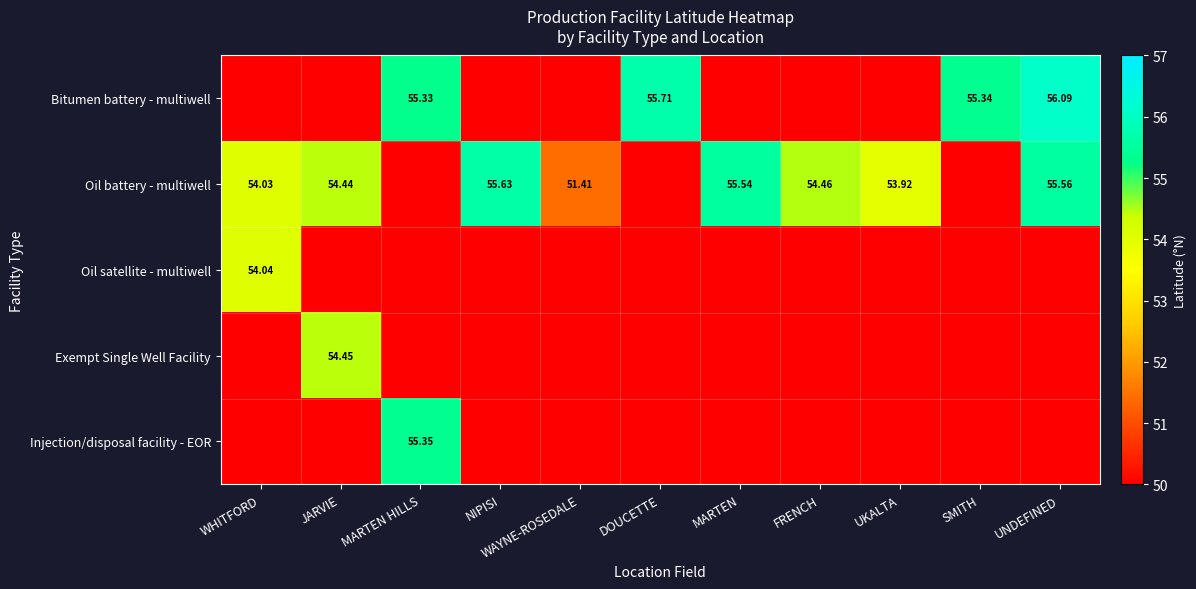

Which series has the largest total across all categories?

Oil battery - multiwell